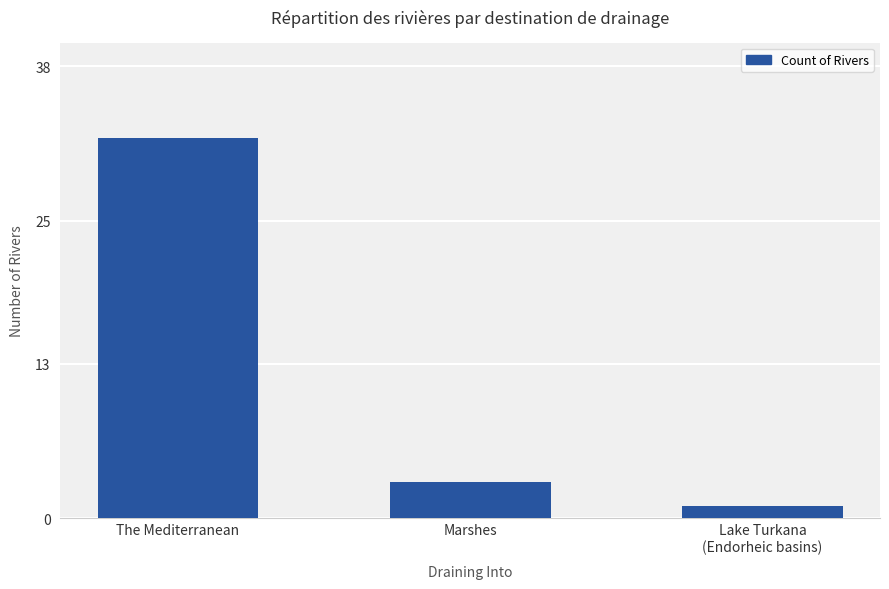

How many categories are shown in the chart?

3